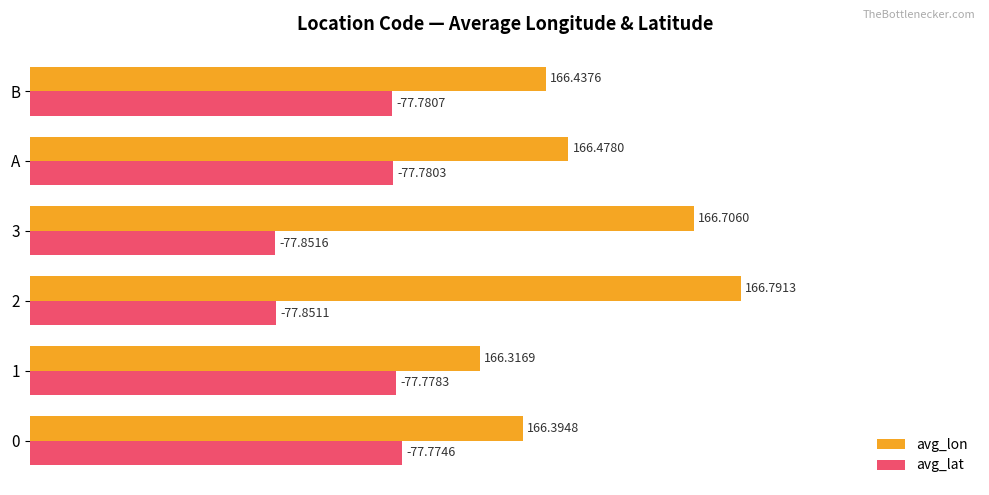

What are all the series names shown in the legend?

avg_lon, avg_lat